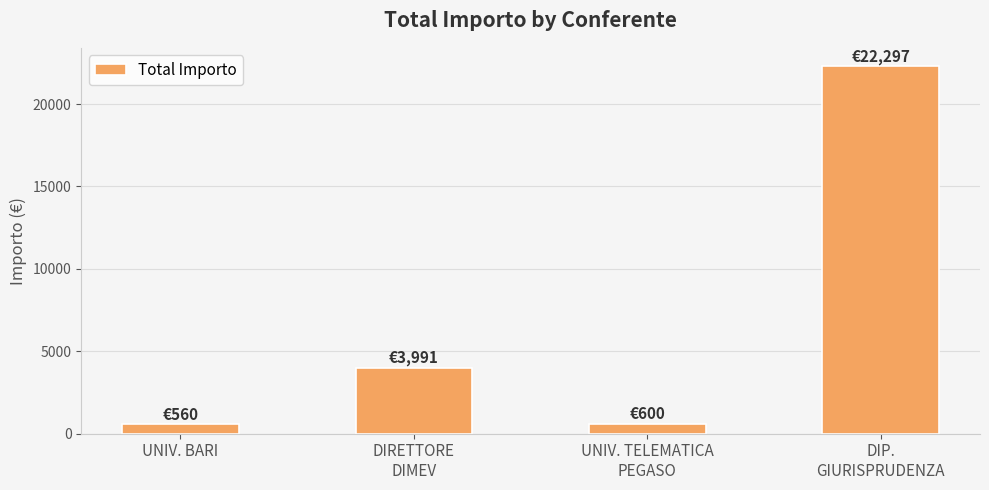

How many data points does each series have?

4